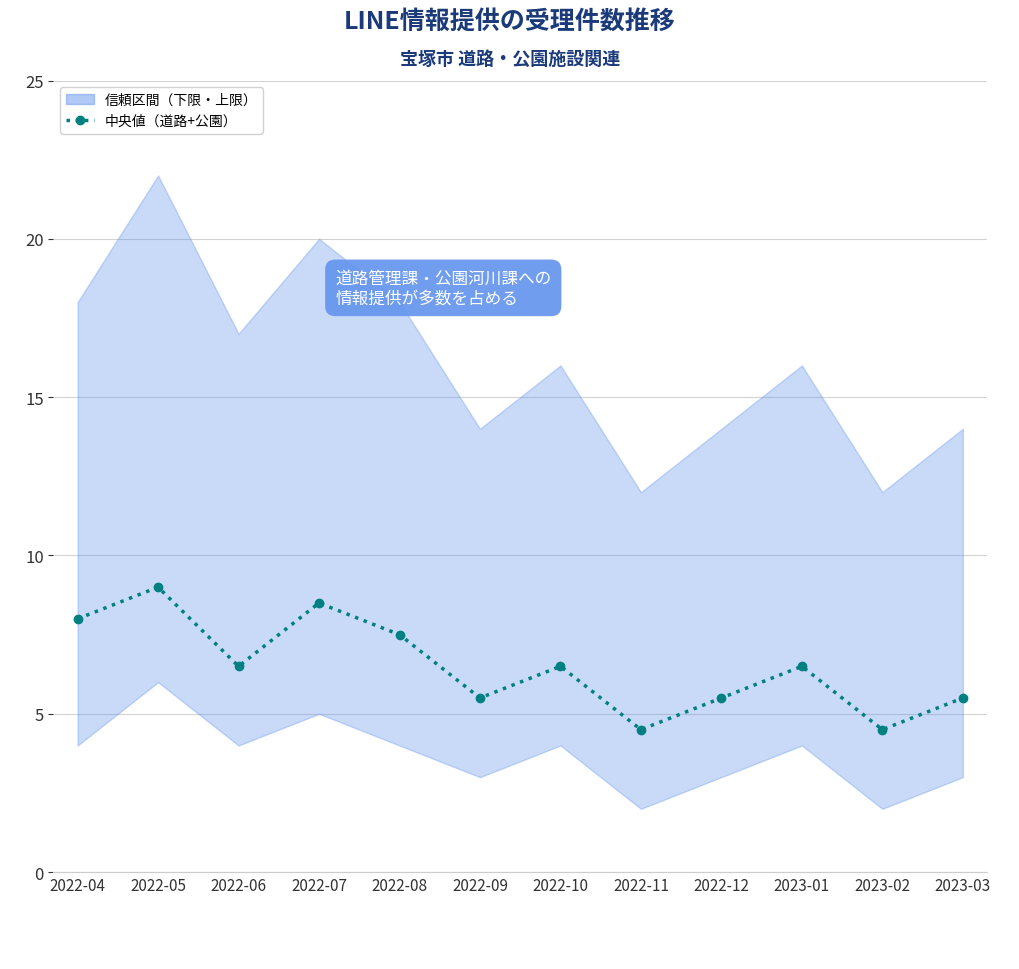

What is the average value?

6.5